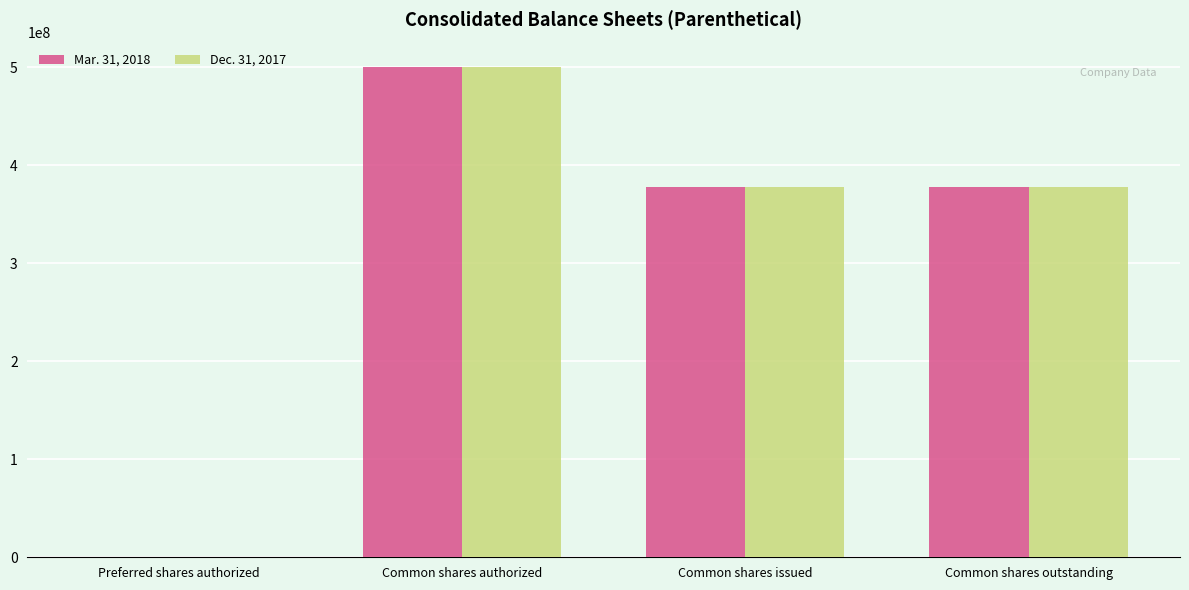

What is the total value across all series at Common shares authorized?

1000000000